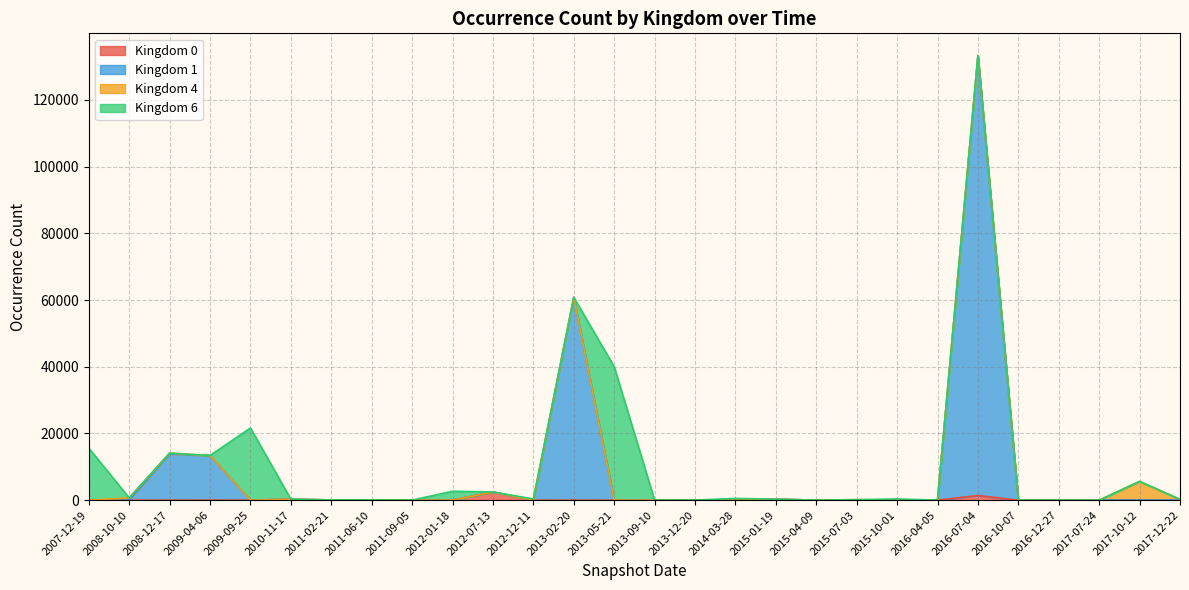

At how many categories does at least one series exceed 93436?

1